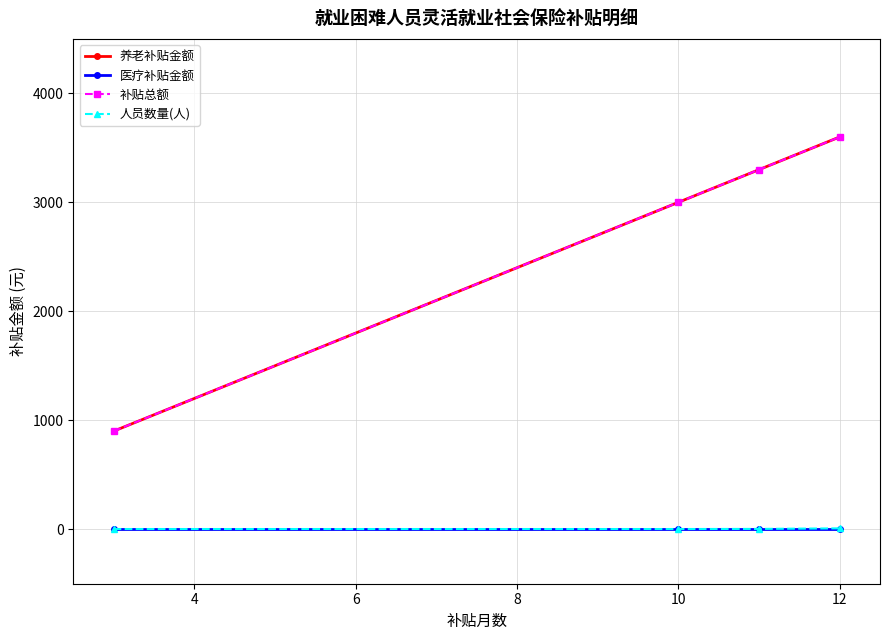

Is this an area chart (filled region under the line)?

No